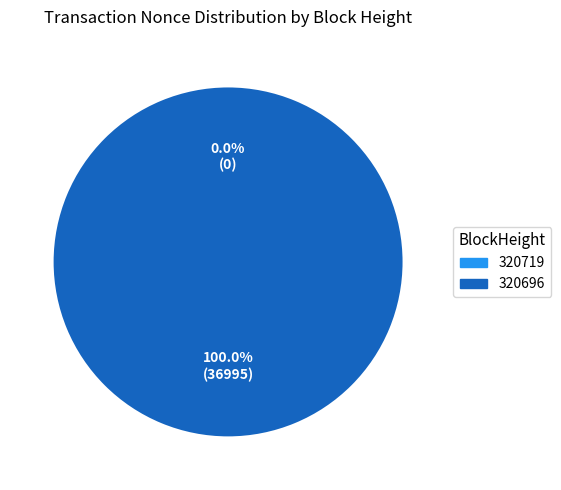

What is the largest slice in the pie chart?

320696